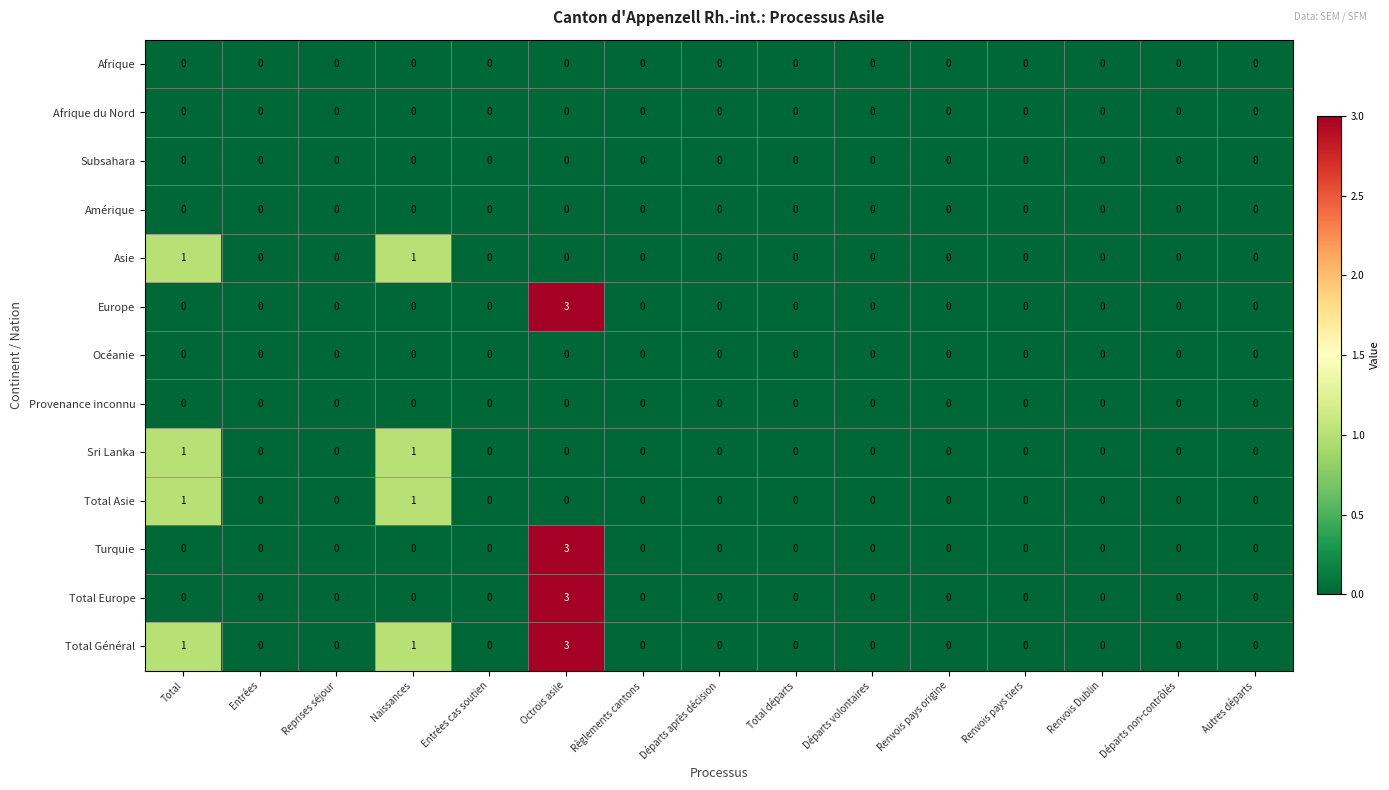

How many Asie values are between 0 and 1?

15